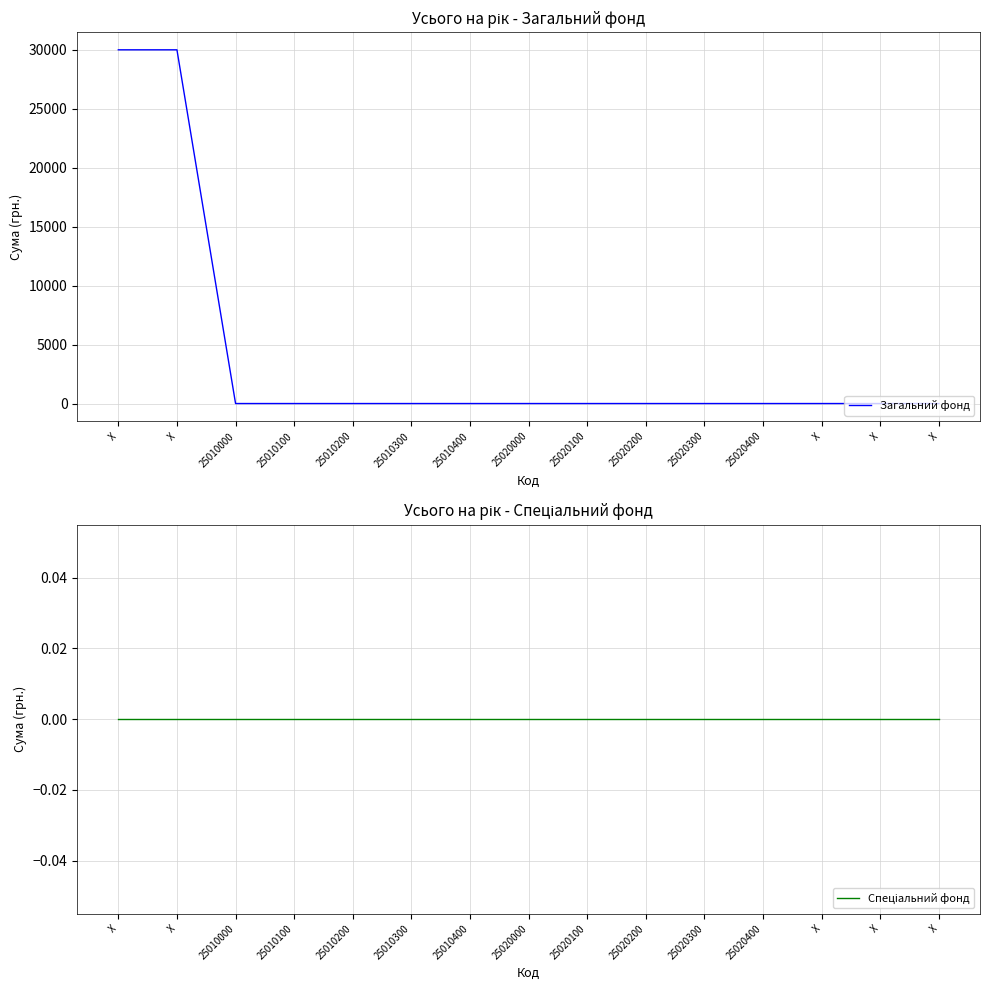

True or false: Загальний фонд and Спеціальний фонд cross at least once.

False